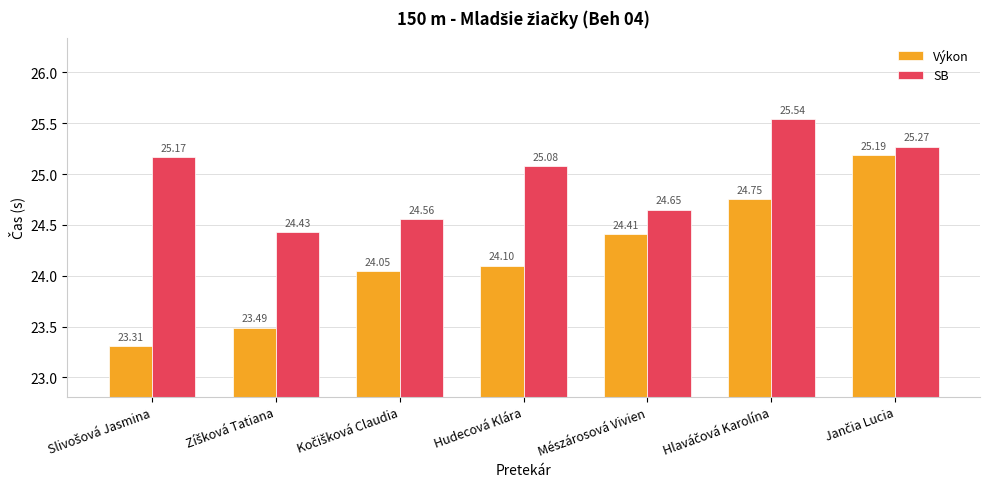

What is the lowest value of the Výkon series?

23.3